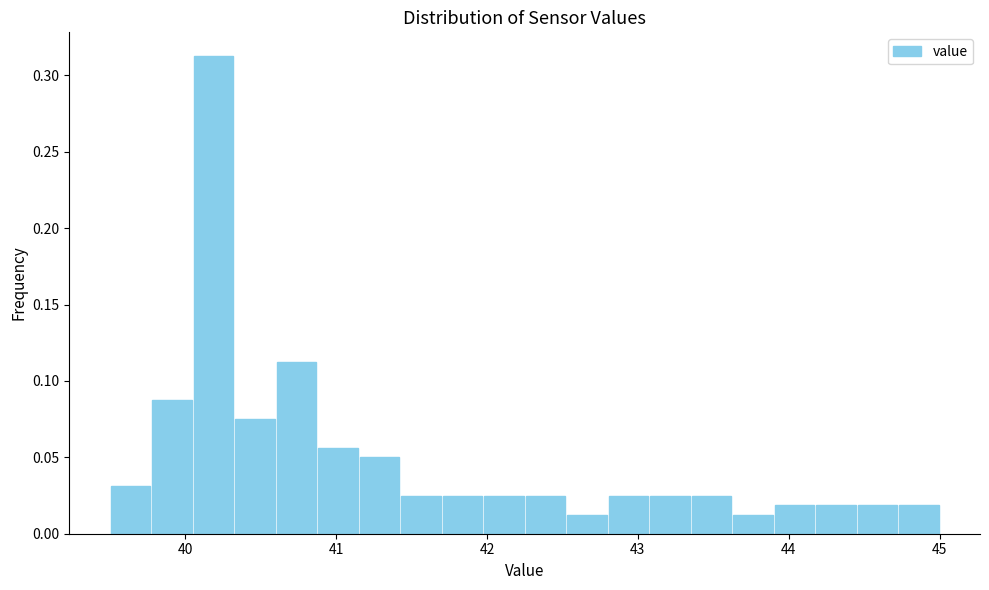

Around what value on the x-axis is the tallest bar? Give the approximate position of its centre, as read against the axis.

40.2